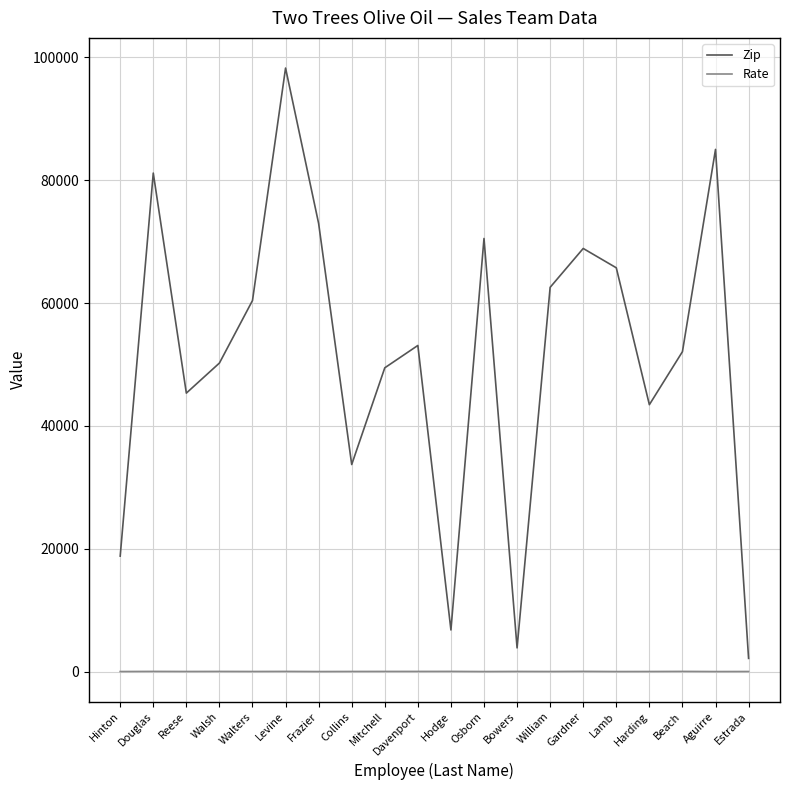

True or false: Zip has a value of 25162 at Walters.

False